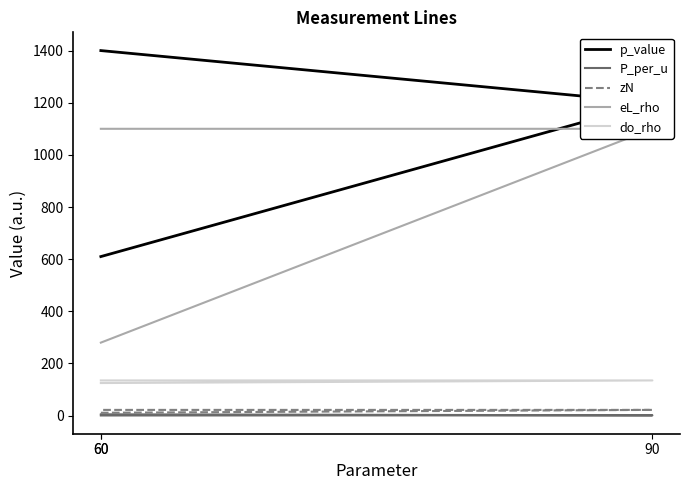

What is the label of the 3rd point from the right?

60